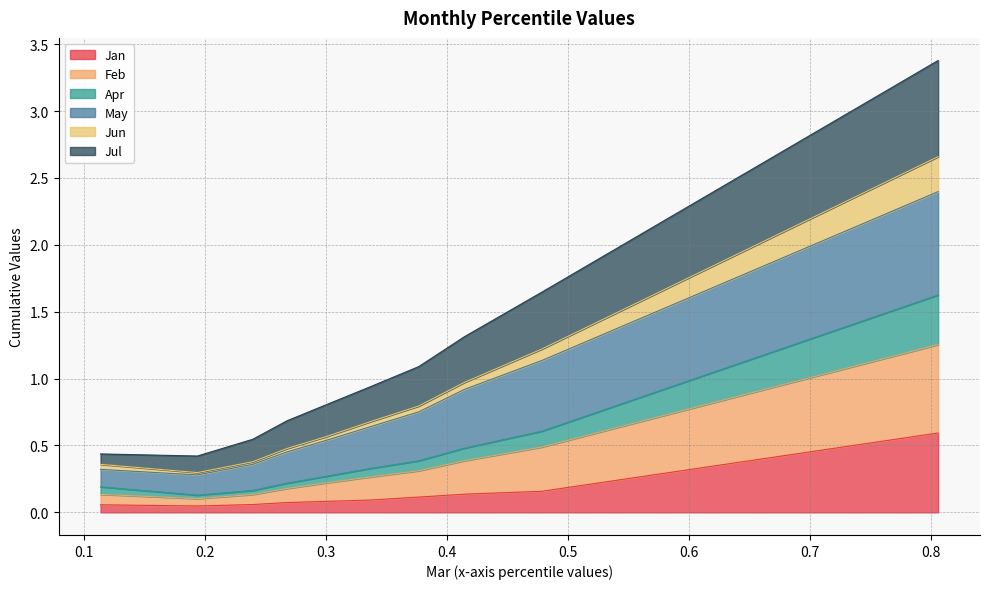

Is the value of Jun at pct55 greater than the value of Feb at pct45?

No